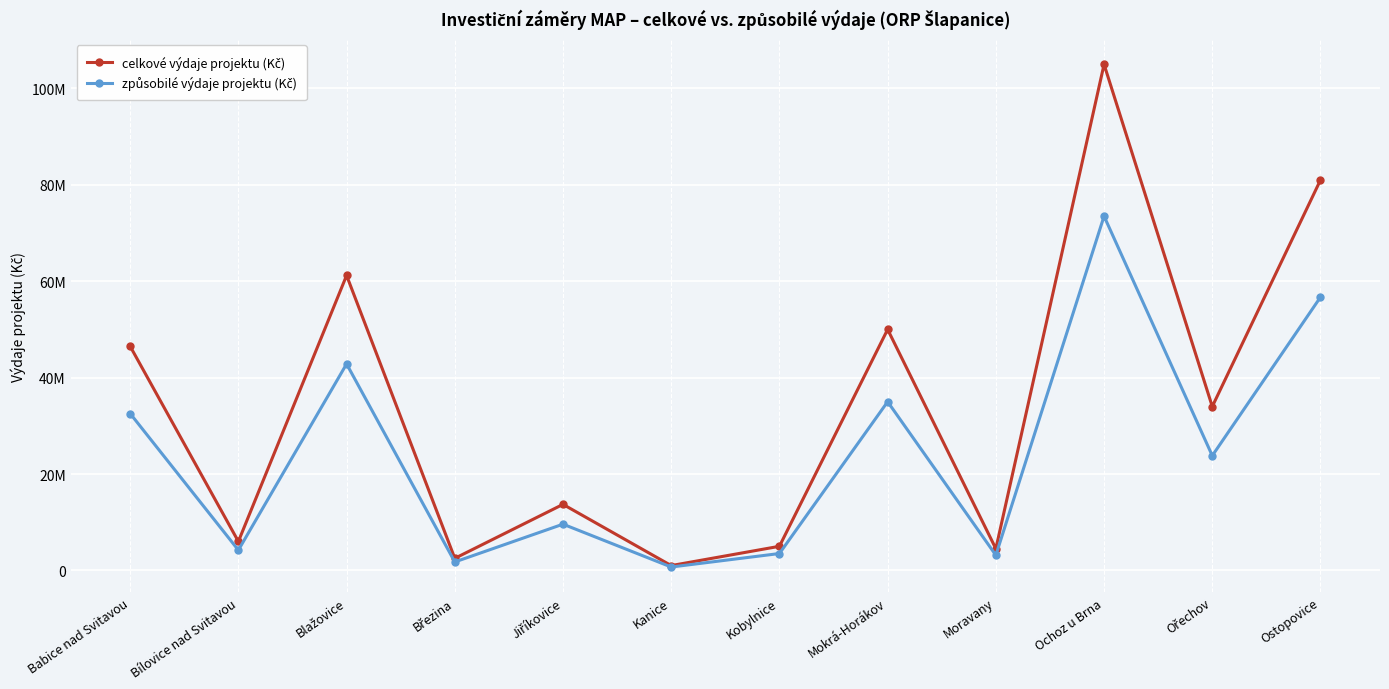

What is the difference between the celkové výdaje projektu (Kč) values at Bílovice nad Svitavou and Březina?

3500000